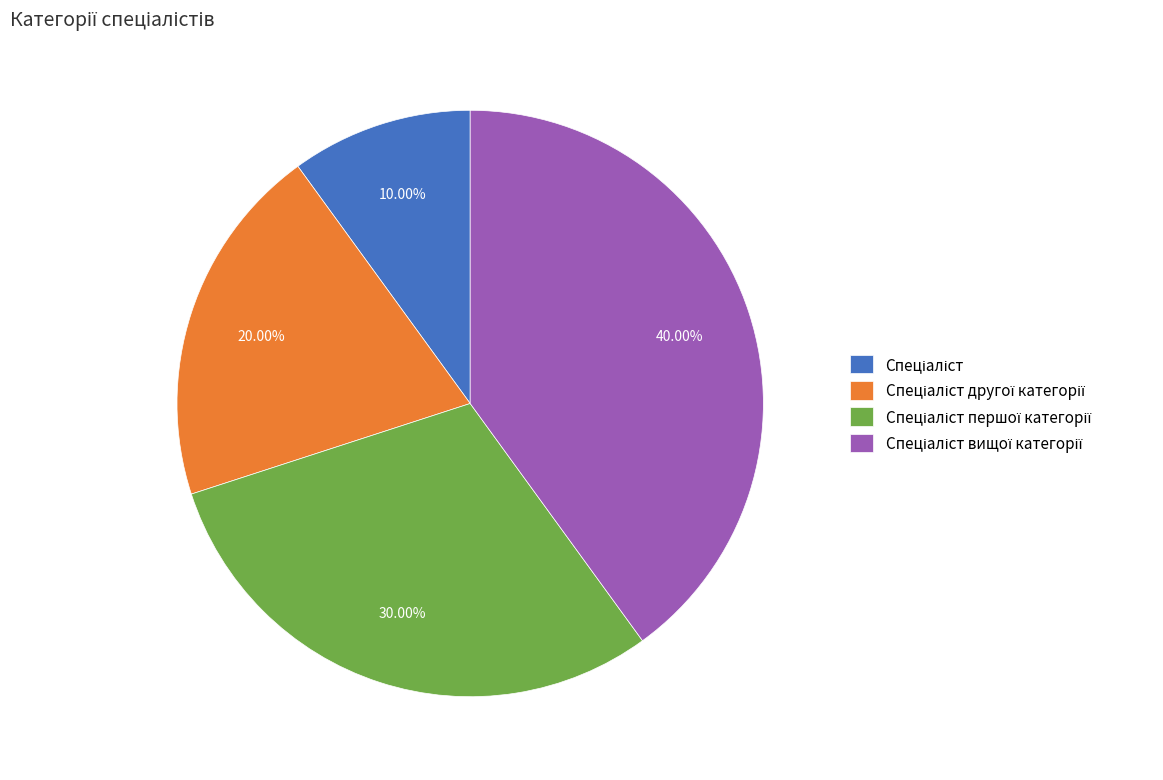

Is there a majority slice in this chart?

No